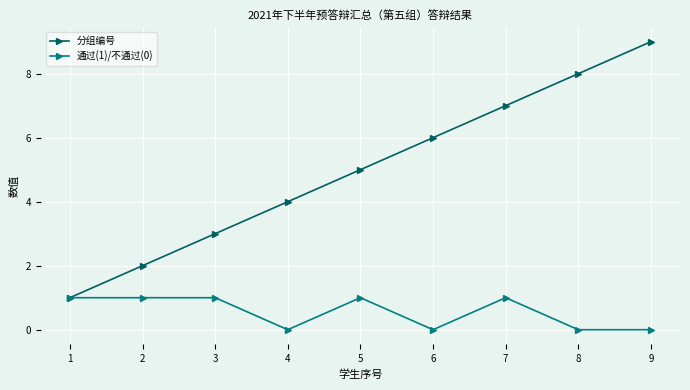

Reading right to left, extract all data points from this chart.

分组编号: 9=9	8=8	7=7	6=6	5=5	4=4	3=3	2=2	1=1
通过(1)/不通过(0): 9=0	8=0	7=1	6=0	5=1	4=0	3=1	2=1	1=1